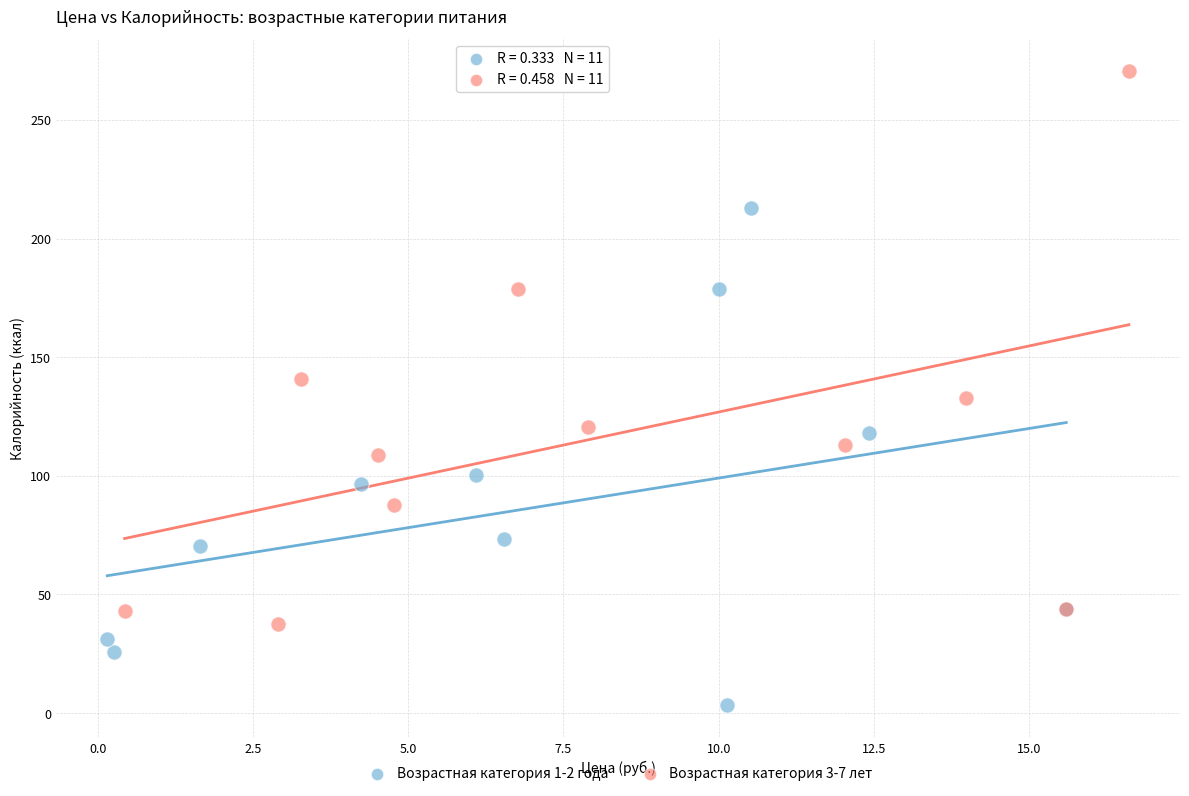

Which series reaches the minimum Y coordinate?

Возрастная категория 1-2 года